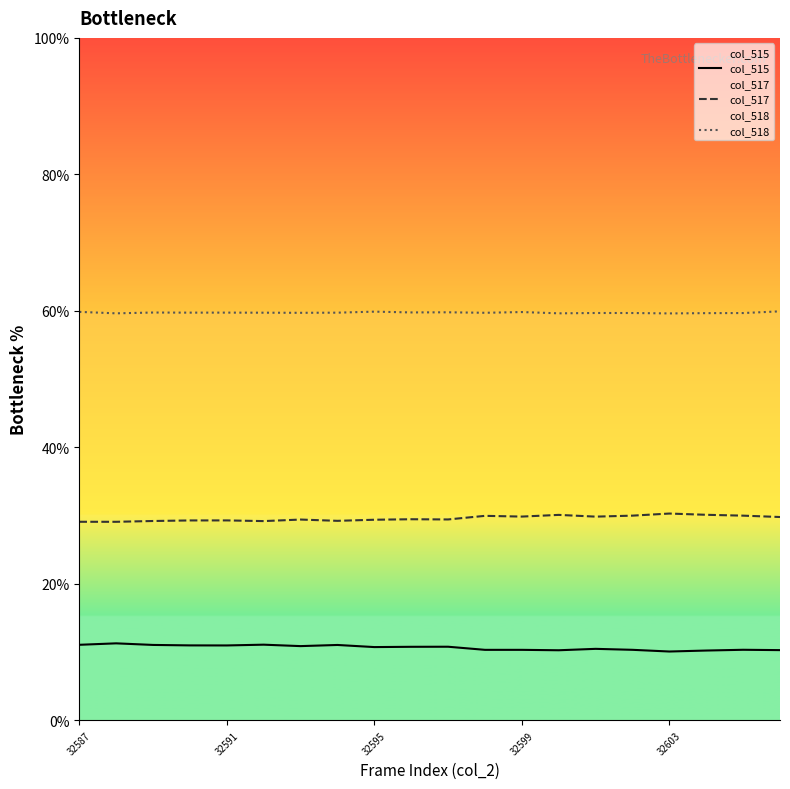

Which series has the largest total across all categories?

col_518